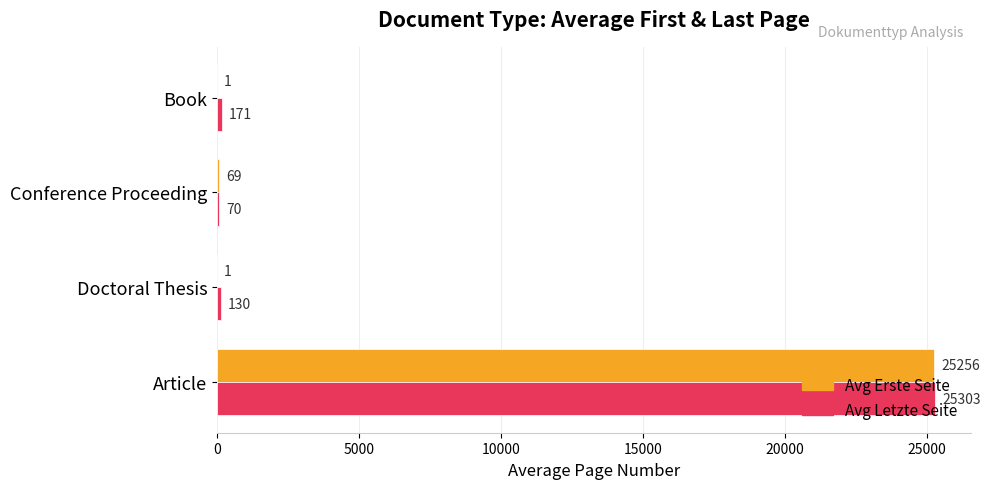

What is the maximum value for Avg Letzte Seite?

25302.7